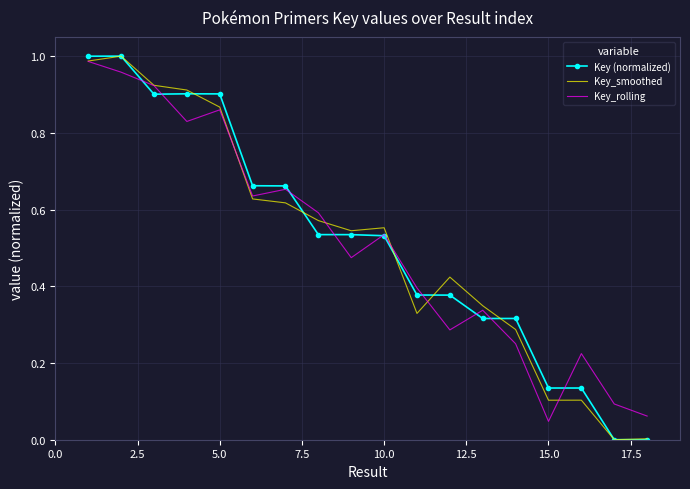

At how many categories does at least one series exceed 0?

18